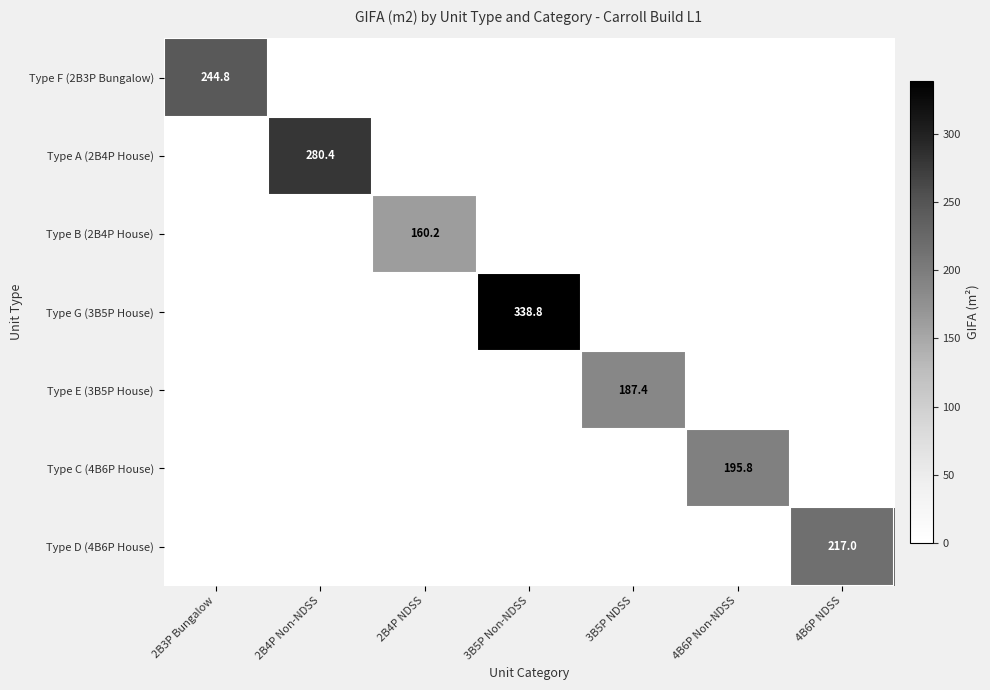

The value of Type E (3B5P House) at 3B5P NDSS is 74.2. True or false?

False